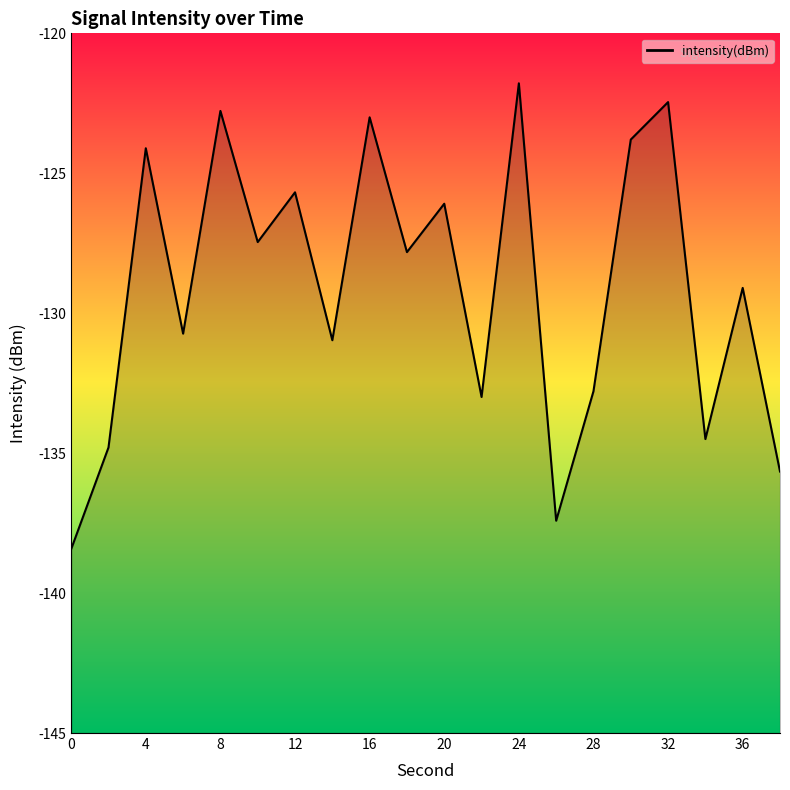

At which category does the chart reach its peak across all series?

24